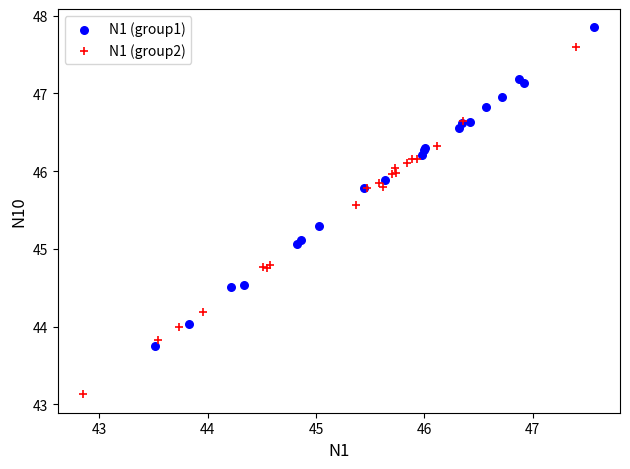

Which series has the largest Y range (max minus min)?

N1 (group2)